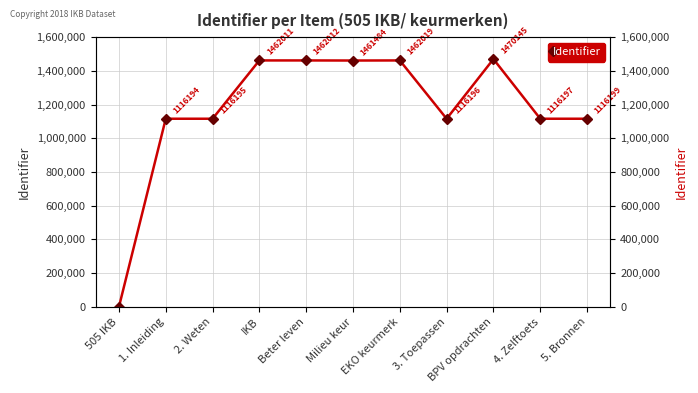

How many categories are shown in the chart?

11